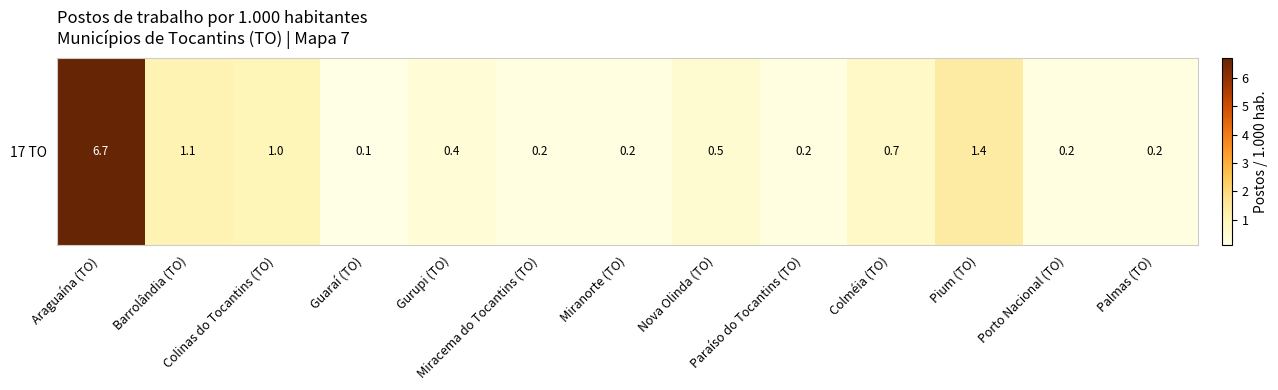

Where is the data nearest to the value 3?

Pium (TO)